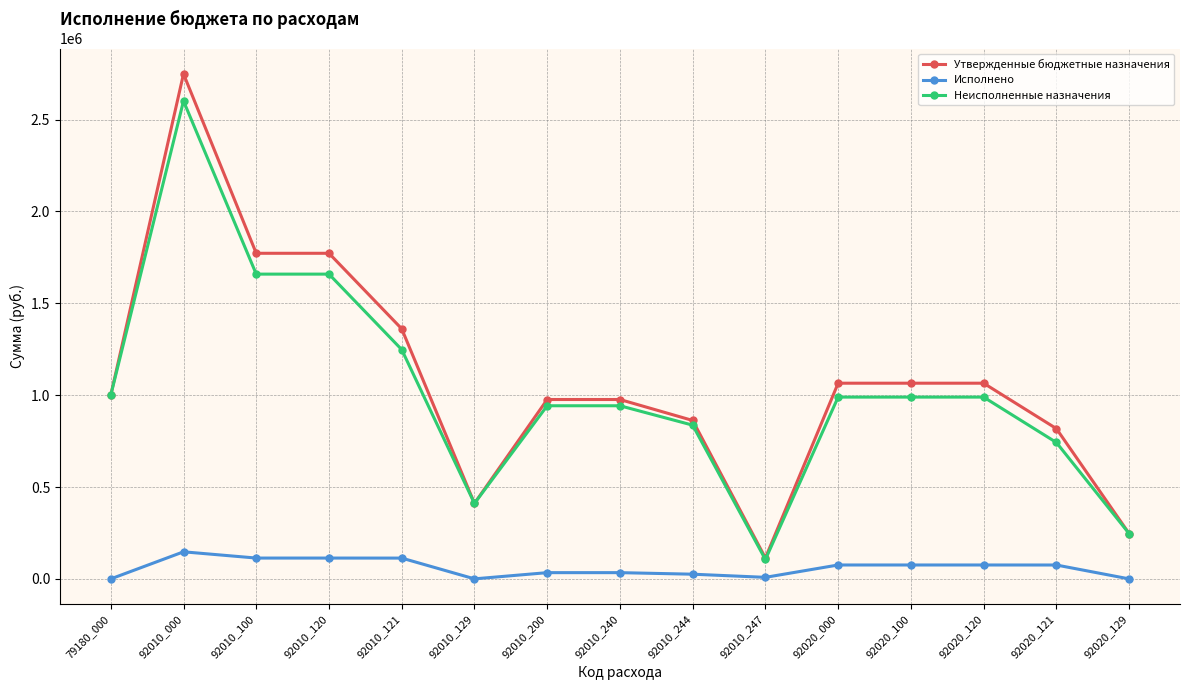

What is the spread (max minus min) of values at 79180_000?

1000000.0